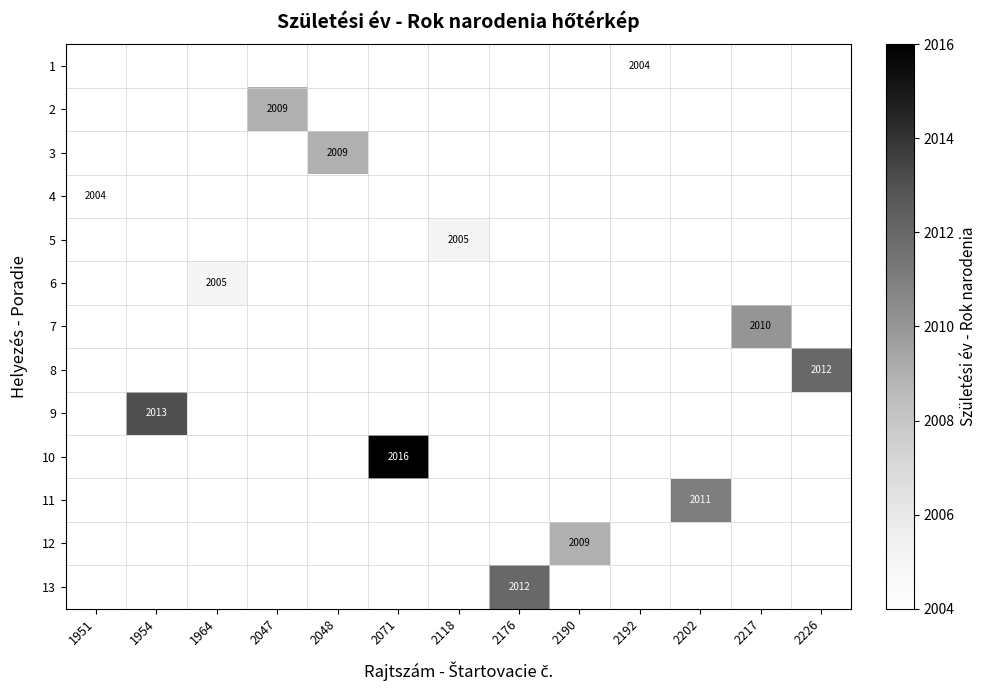

How many distinct data groups are displayed?

13